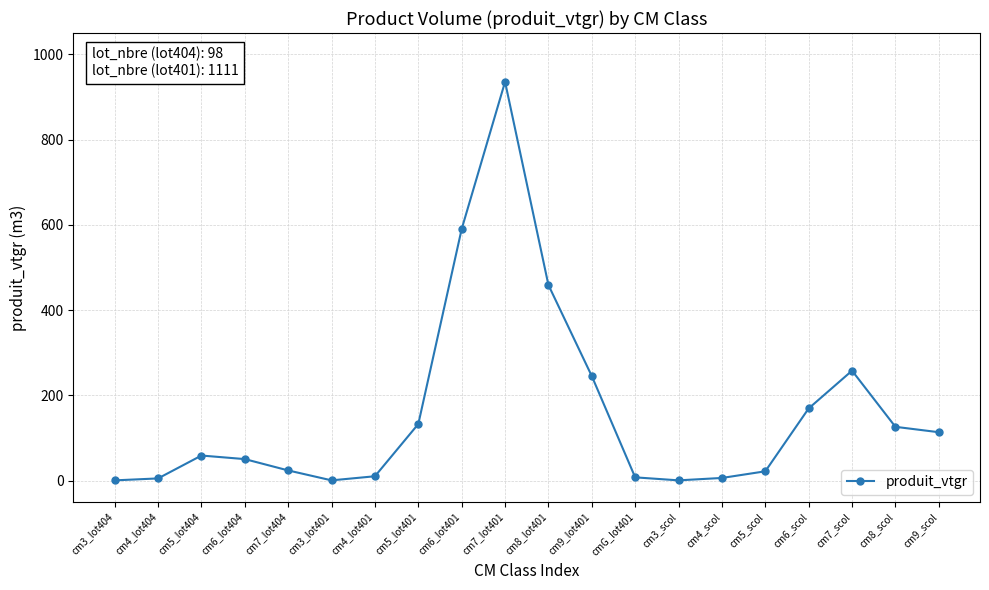

True or false: there are more than 1 points higher than both neighbors.

True